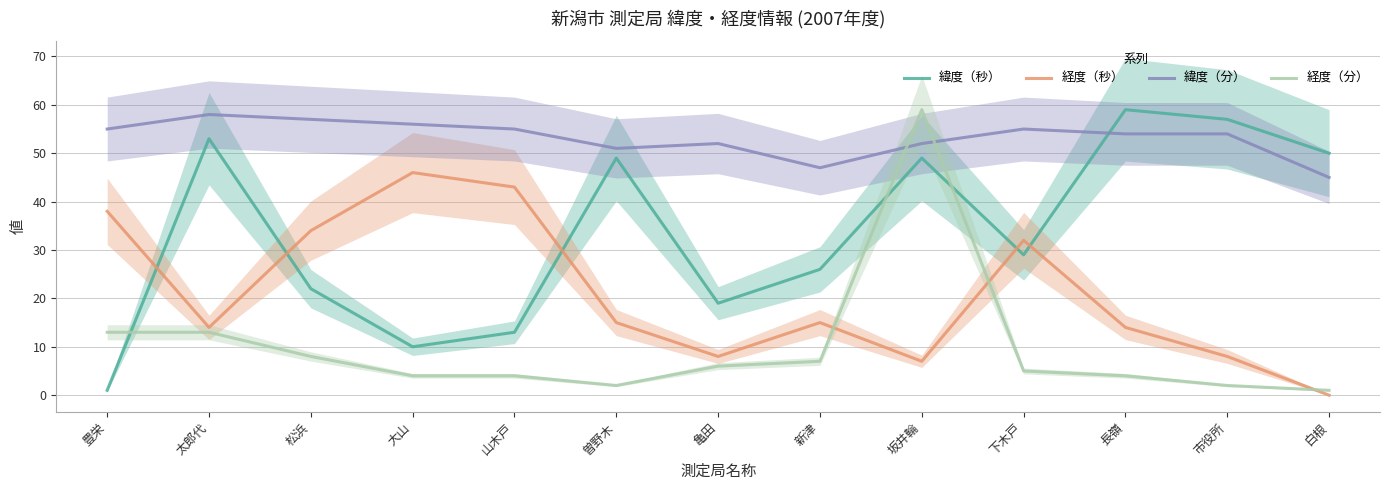

List the labels in order of 緯度（分） value, smallest first.

白根, 新津, 曽野木, 亀田, 坂井輪, 長嶺, 市役所, 豊栄, 山木戸, 下木戸, 大山, 松浜, 太郎代